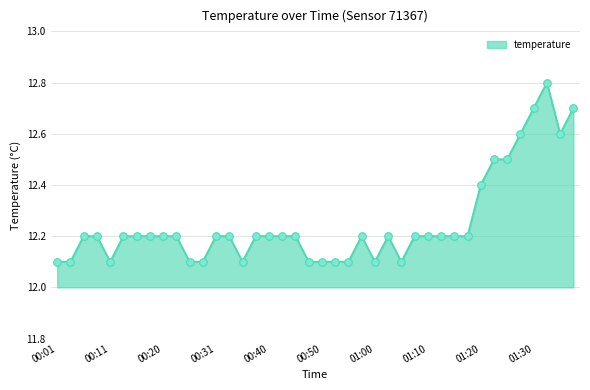

What is the difference between the maximum and minimum values?

0.7